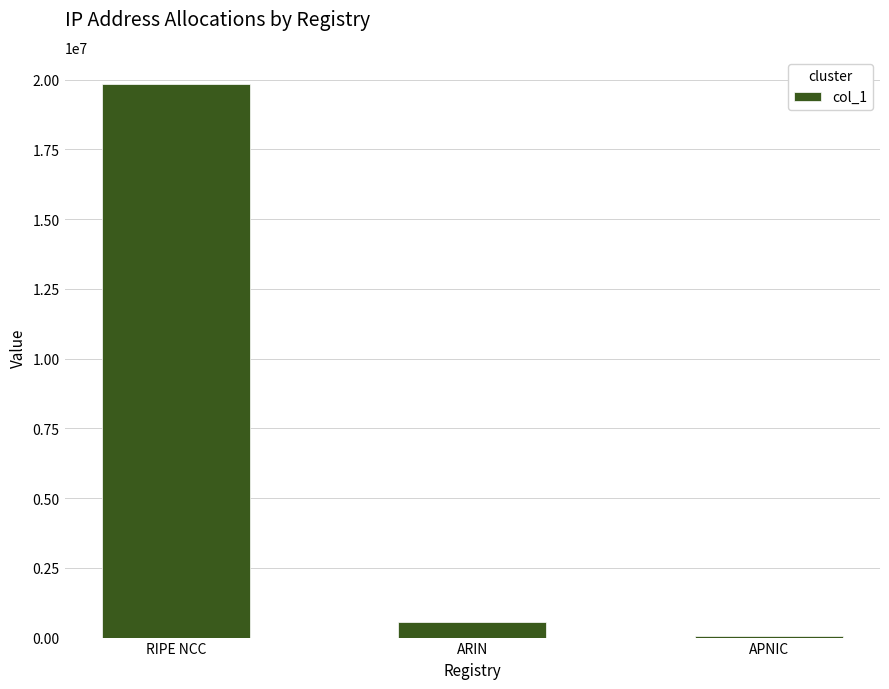

Where does the data first go above 565504?

RIPE NCC